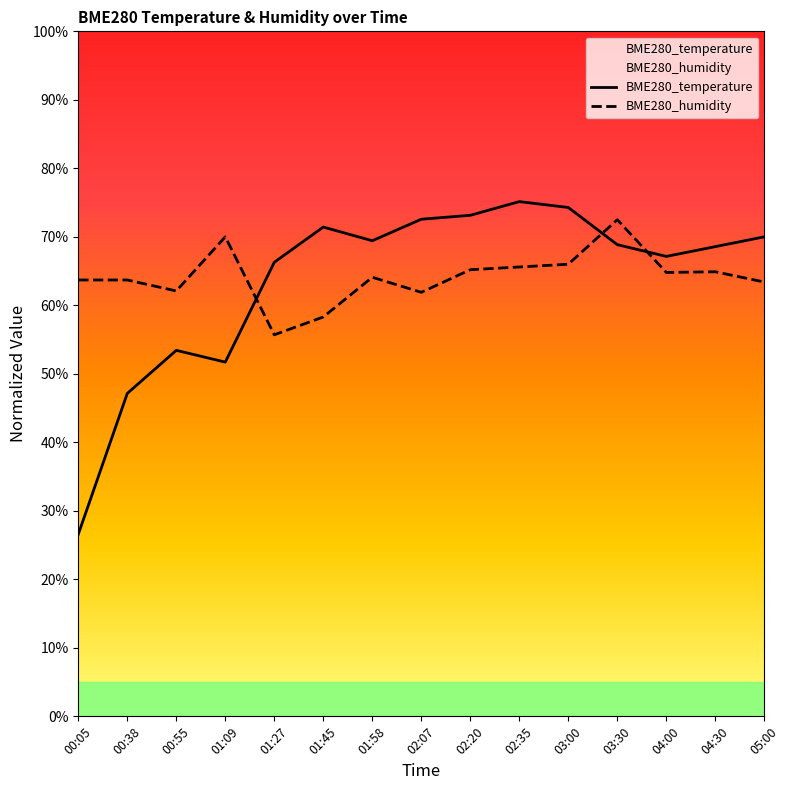

True or false: BME280_humidity and BME280_temperature intersect in this chart.

True